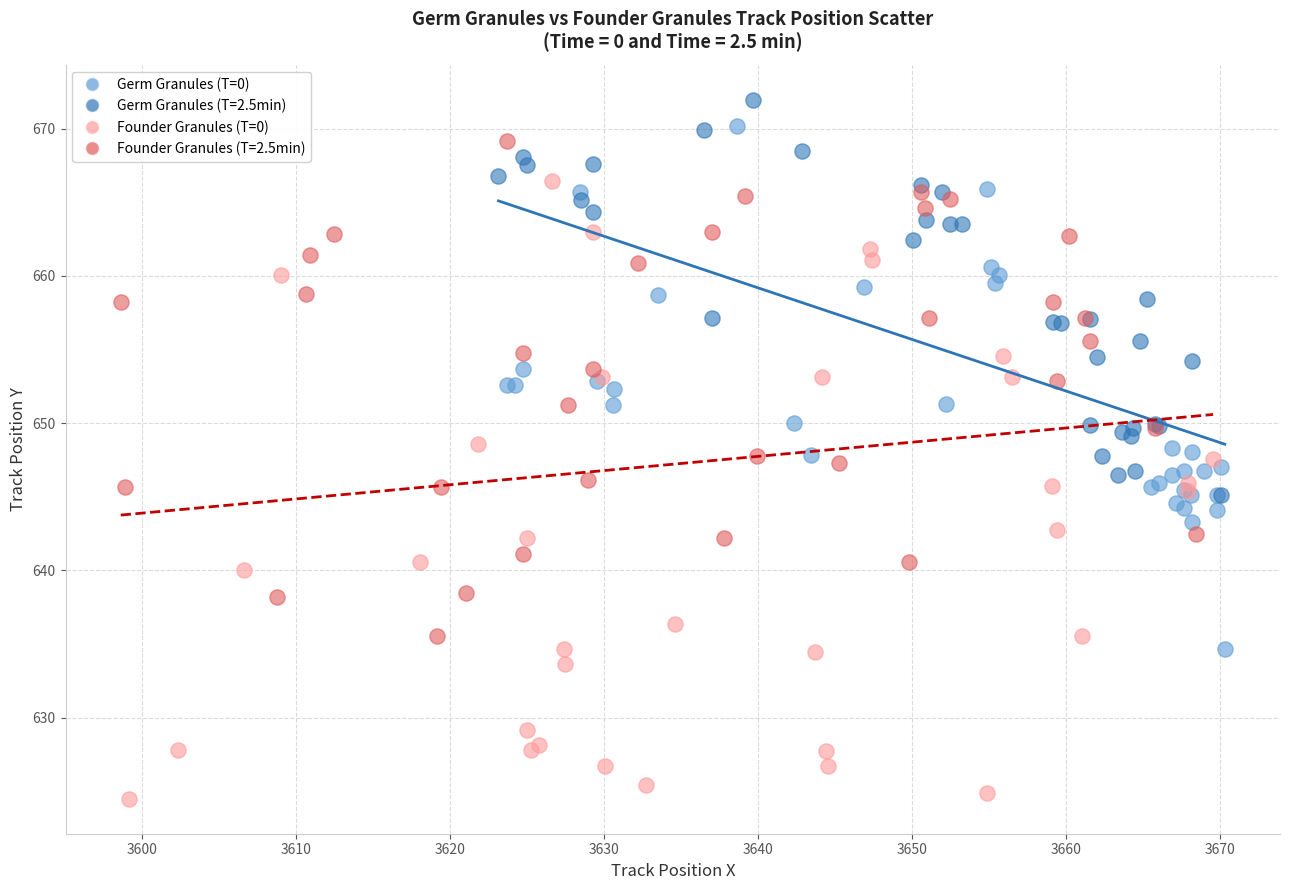

Which series has the largest Y range (max minus min)?

Founder Granules (T=0)